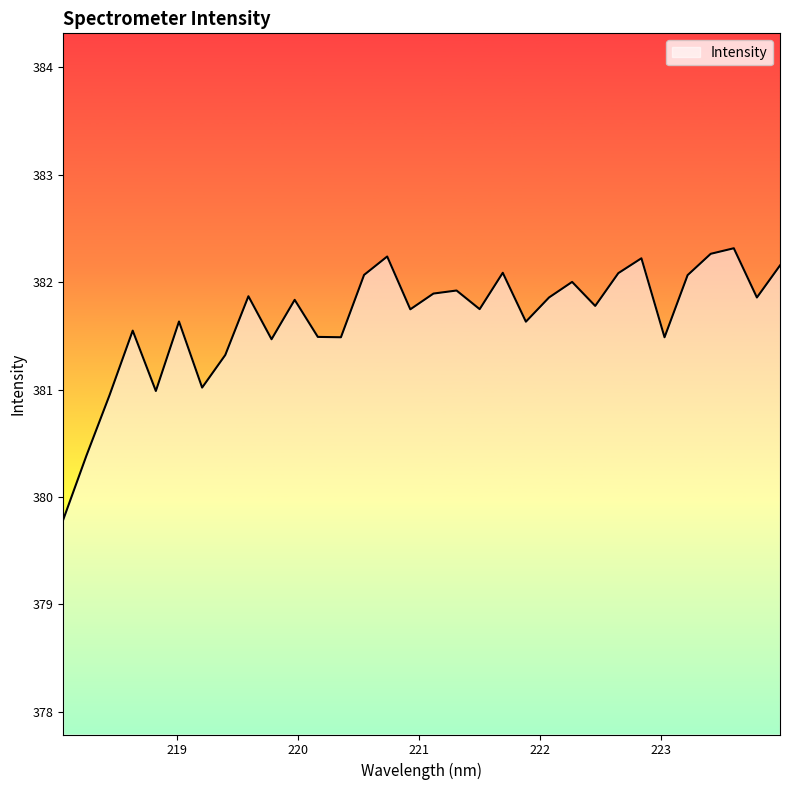

What is the difference between the maximum and minimum values?

2.5